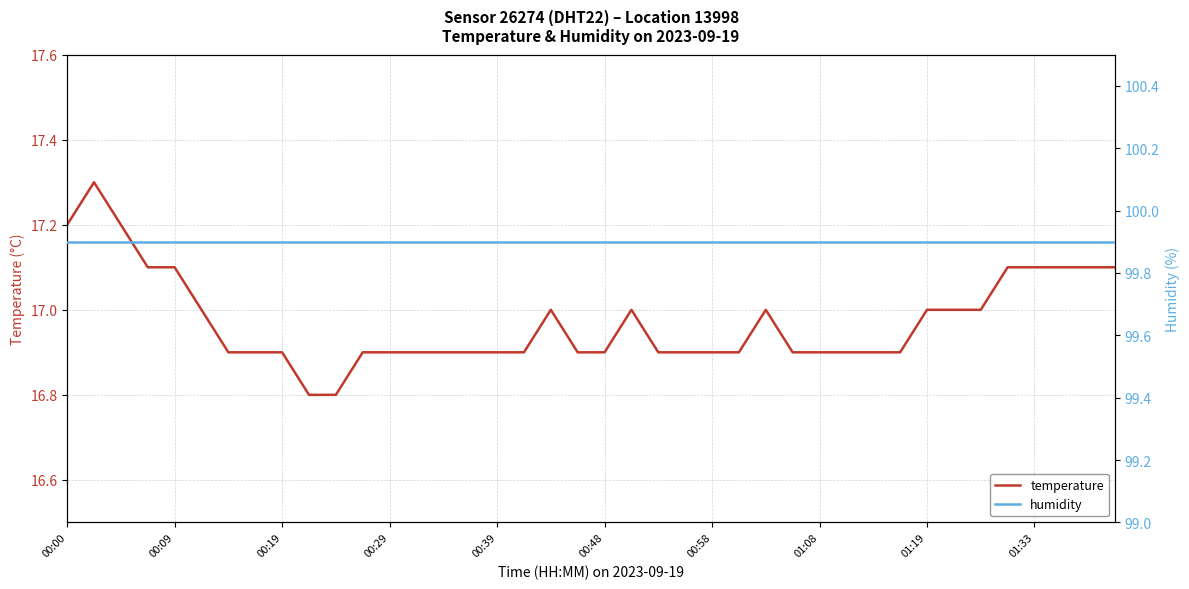

True or false: temperature has more than 0 interior local peaks.

True